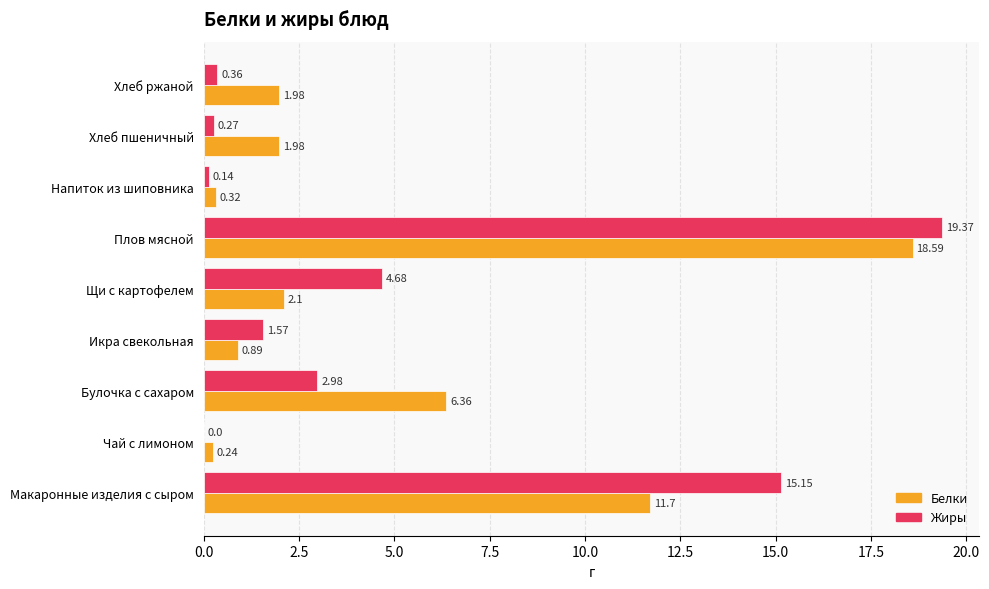

Which series has the largest range (max minus min)?

Жиры